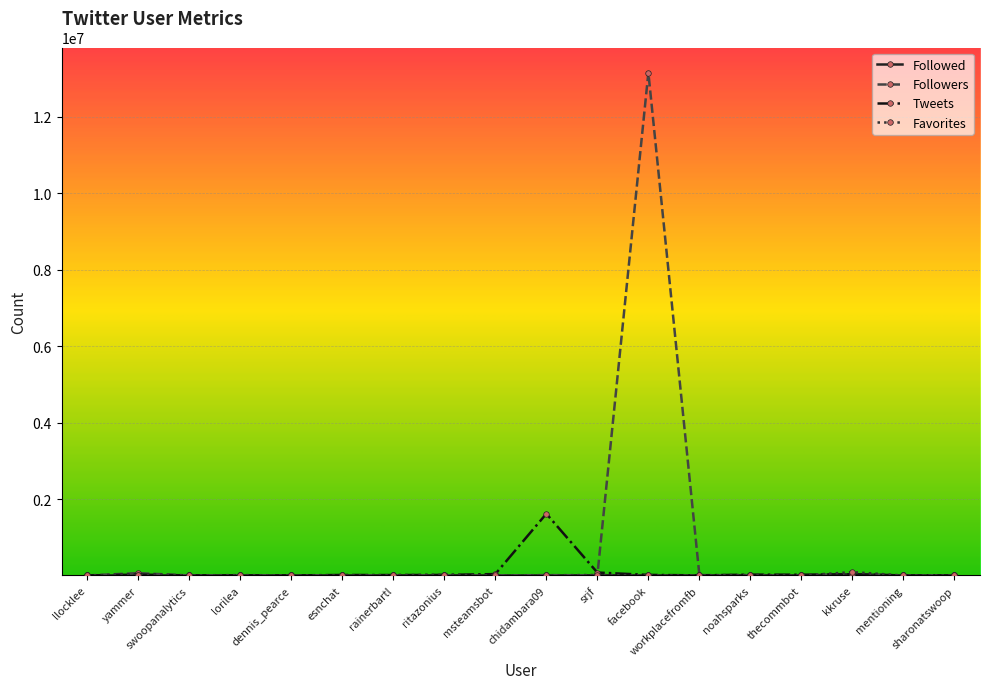

Which series has the largest total across all categories?

Followers